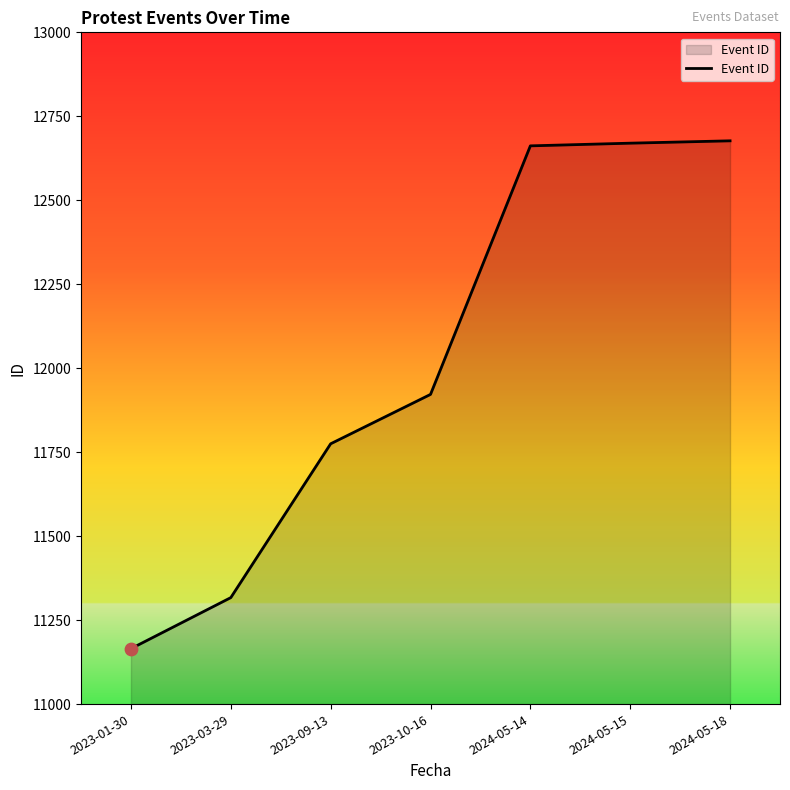

What is the change in value from 2023-09-13 to 2024-05-15?

+895